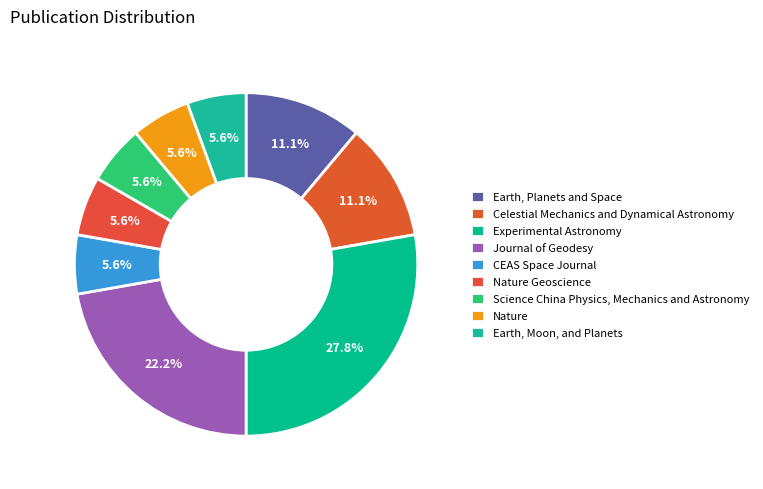

Is it true that Science China Physics, Mechanics and Astronomy is 6% of the pie?

True